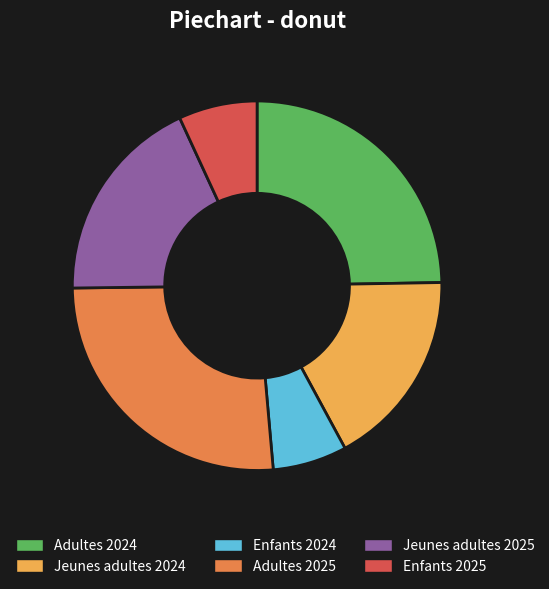

Count the number of slices in the pie.

6